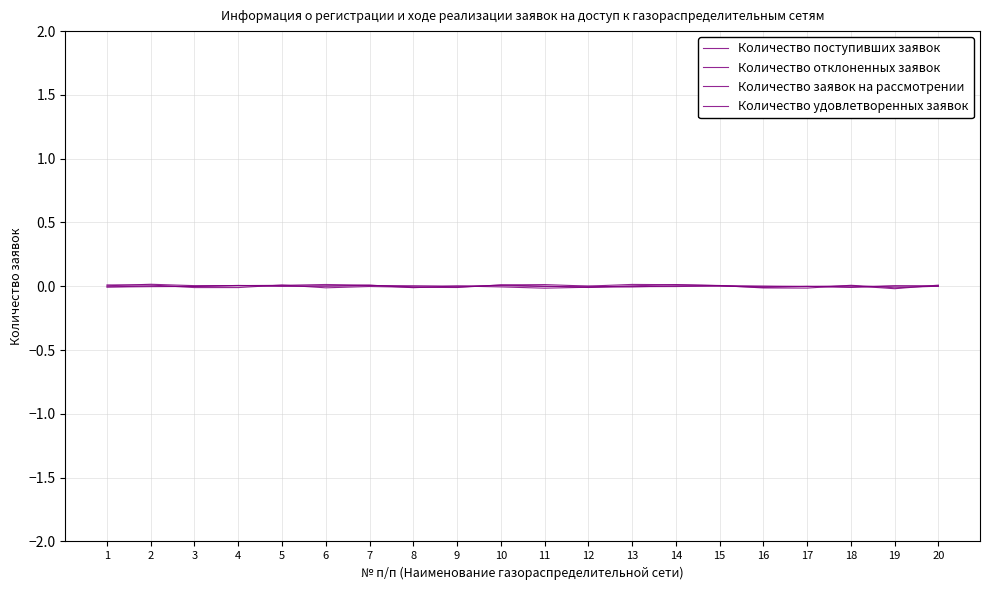

Which has a higher value, 4 or 15?

4